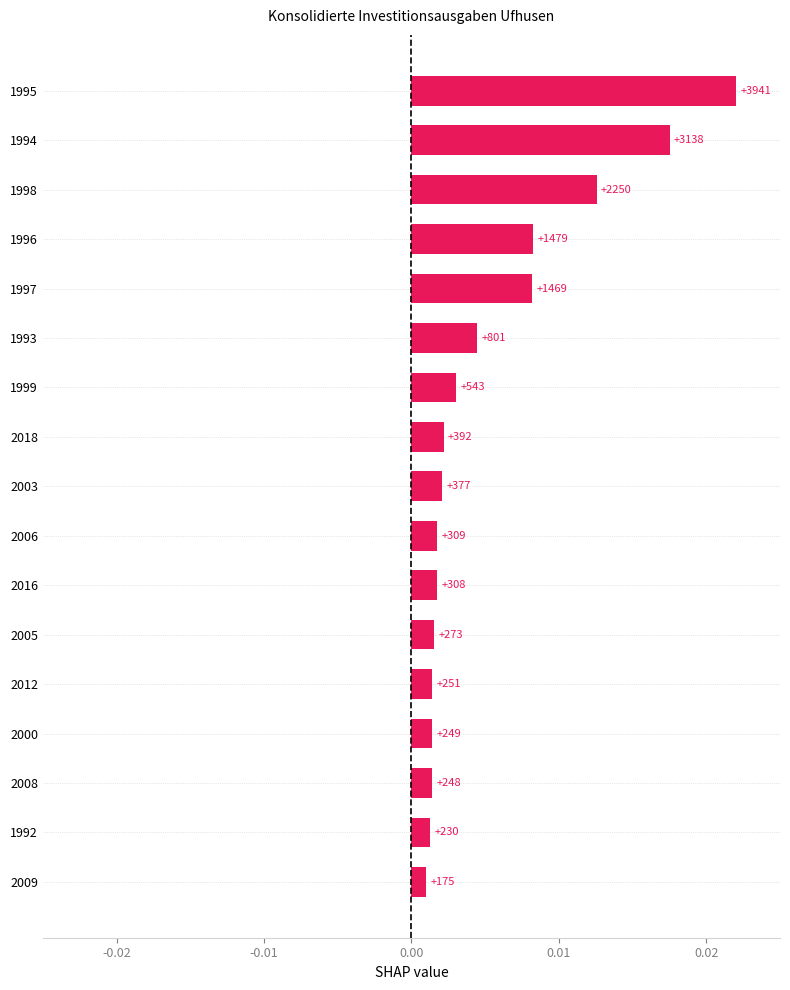

Are the bars horizontal?

Yes